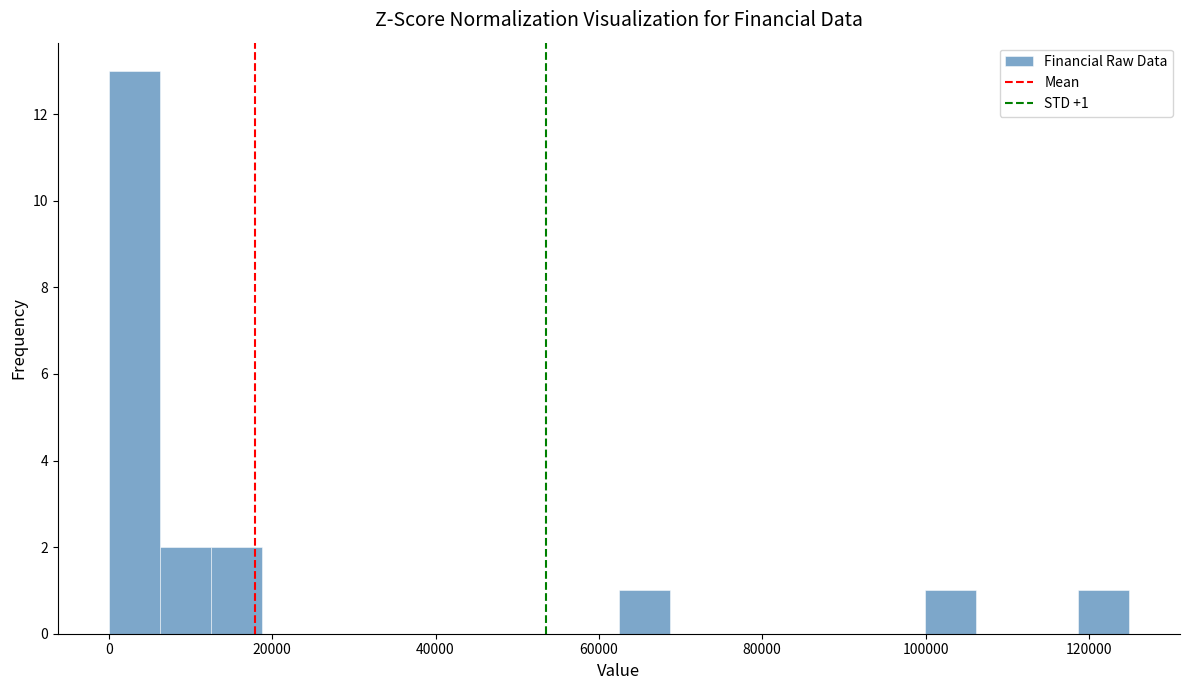

Read against the x-axis, roughly where is the centre of the tallest bar?

4000